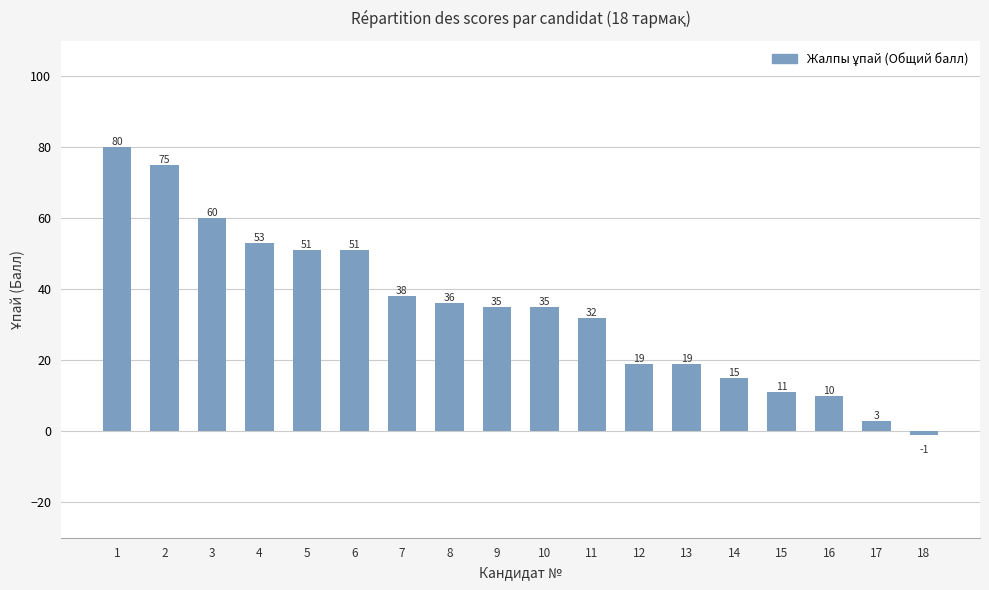

Reading left to right, list all the values displayed in this chart.

80	75	60	53	51	51	38	36	35	35	32	19	19	15	11	10	3	-1